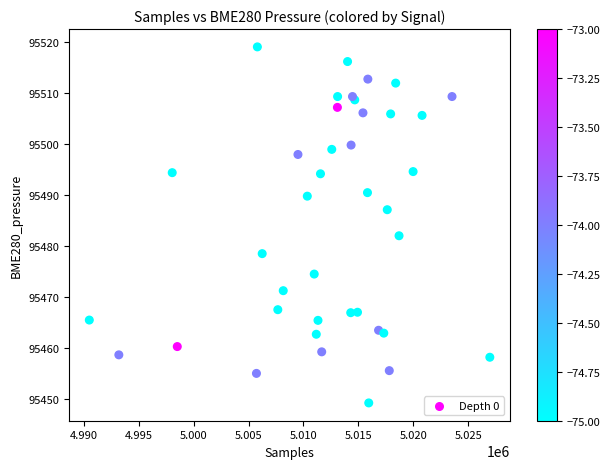

What Y value in the scatter plot is closest to 95484?

95482.0